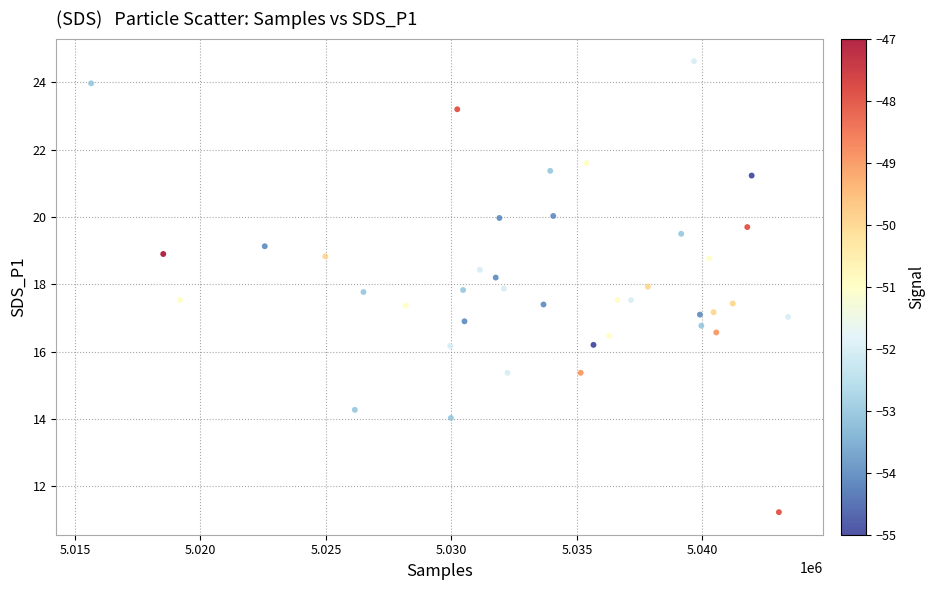

What is the range of Y values (max minus min)?

13.4